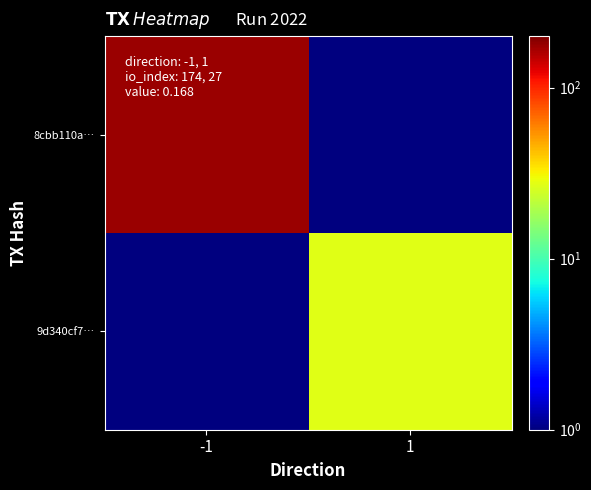

List the series in order of their overall mean, highest first.

8cbb110a…, 9d340cf7…